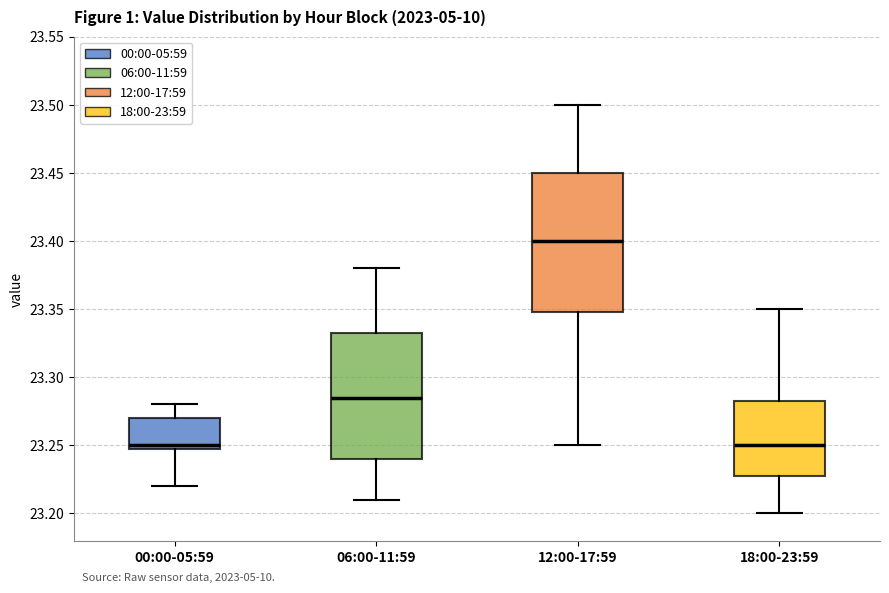

Where does the upper whisker of the box for 18:00-23:59 end on the y-axis? The values are not printed on the chart, so give them approximately, as read against the axis.

23.350